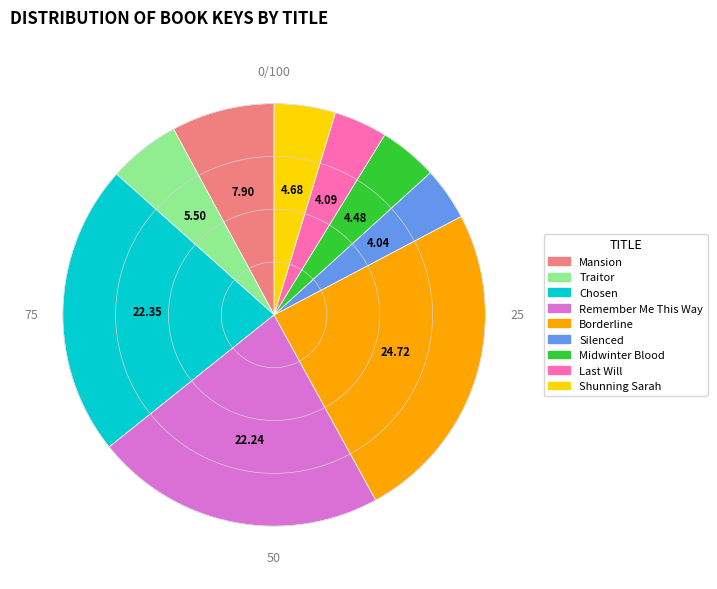

Count the number of slices in the pie.

9